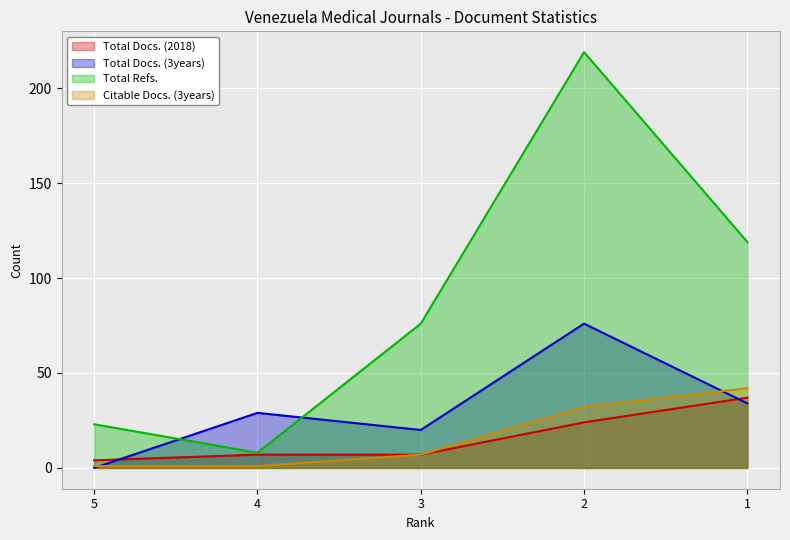

What is the average value of the Total Refs. series?

89